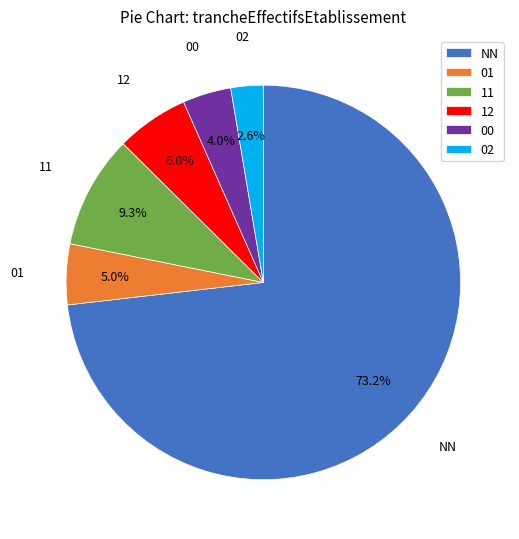

True or false: 00 accounts for 4% of the total.

True